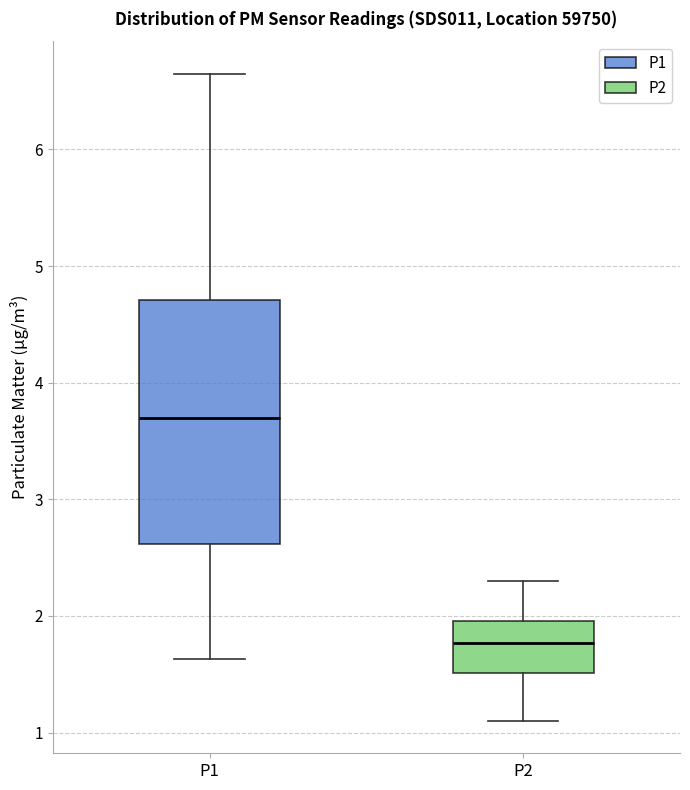

Reading left to right, transcribe this box plot: for each box, give where its median line is, the range the box spans, and where its two whiskers end, as read against the y-axis. The values are not printed on the chart, so give them approximately, as read against the axis.

P1: median 3.7, box 2.6 to 4.7, whiskers 1.6 to 6.7
P2: median 1.8, box 1.5 to 2.0, whiskers 1.1 to 2.3